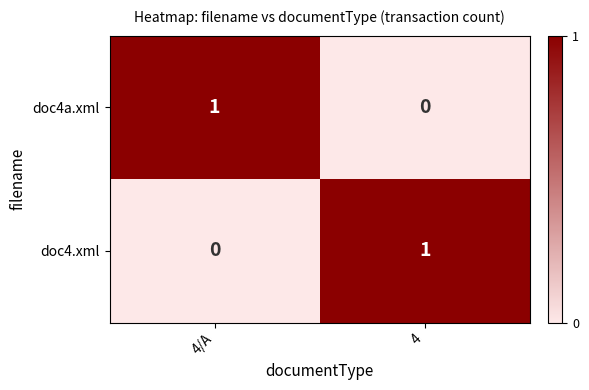

What is the maximum value shown in the chart?

1